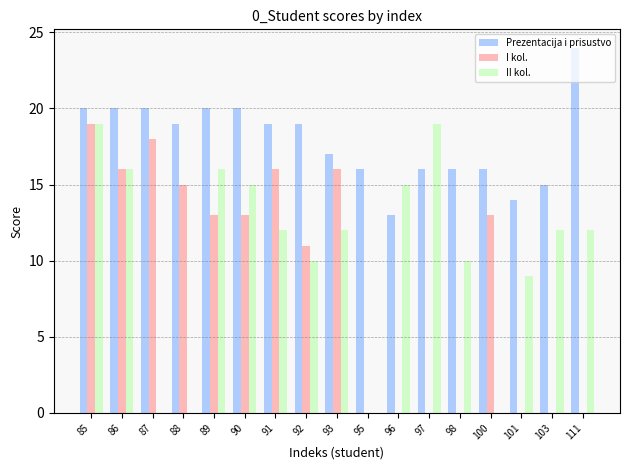

At which label does I kol. reach its peak?

85